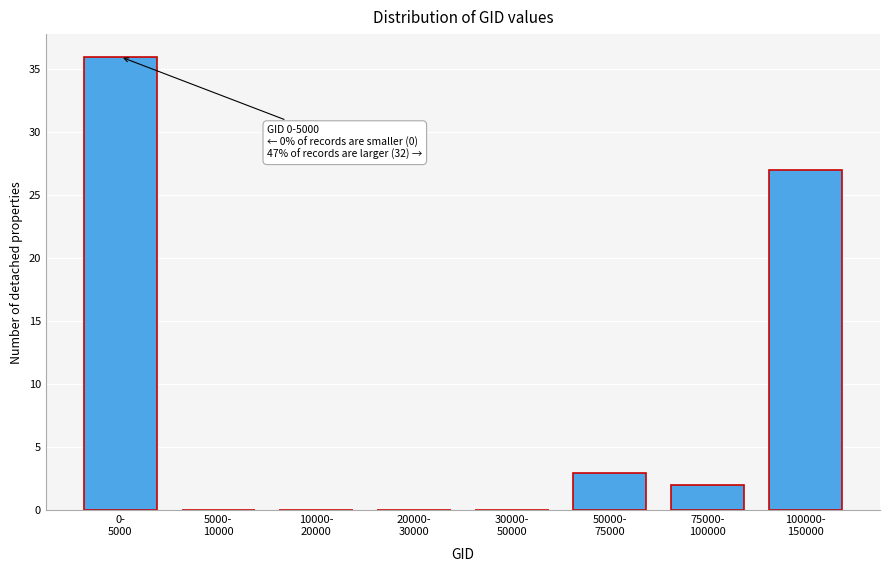

What is the maximum value shown in the chart?

36